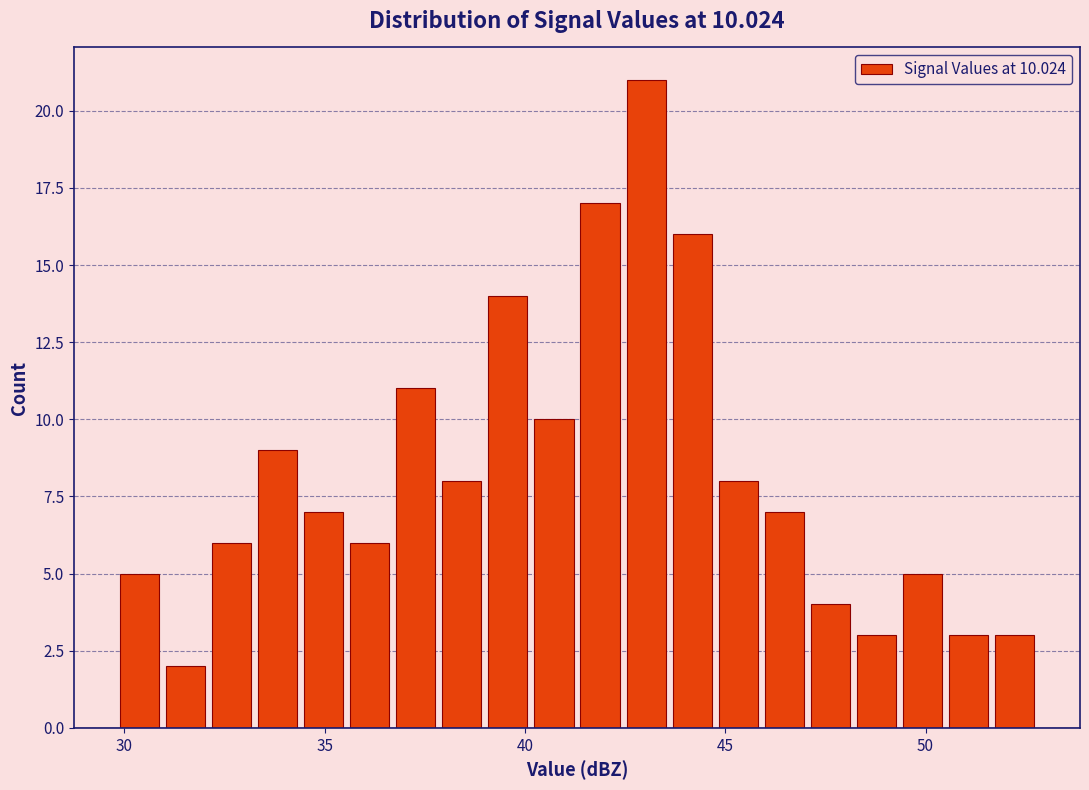

Read against the x-axis, roughly where is the centre of the tallest bar?

43.0